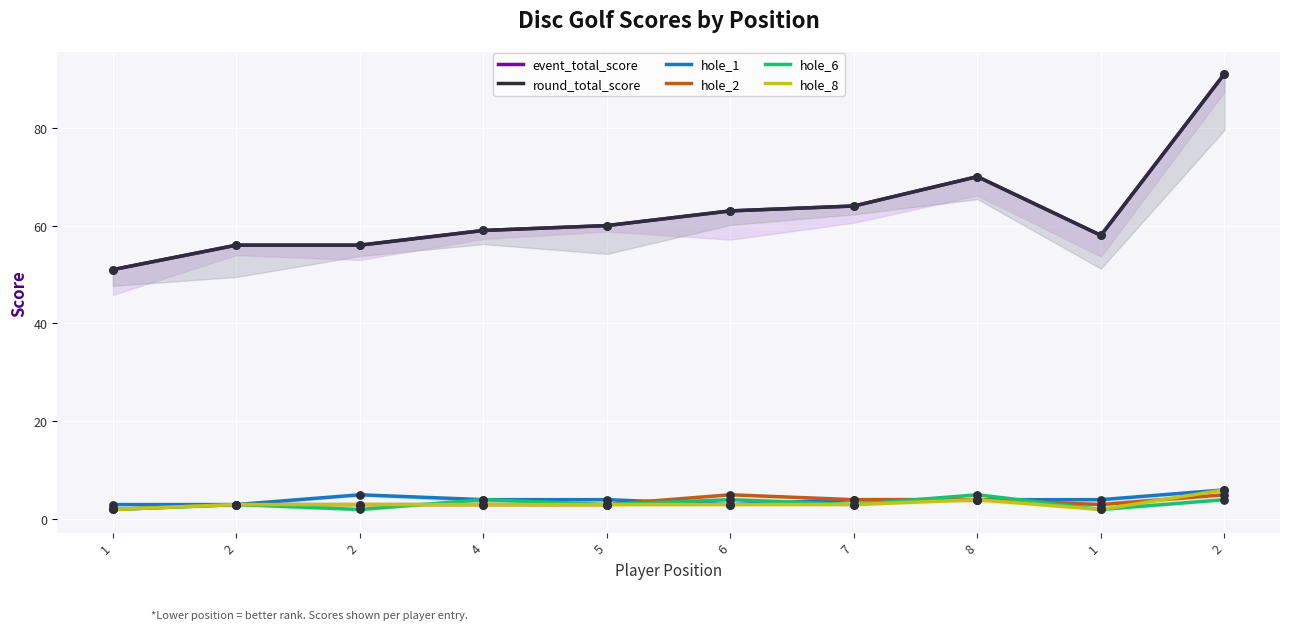

What are all the series names shown in the legend?

event_total_score, round_total_score, hole_1, hole_2, hole_6, hole_8